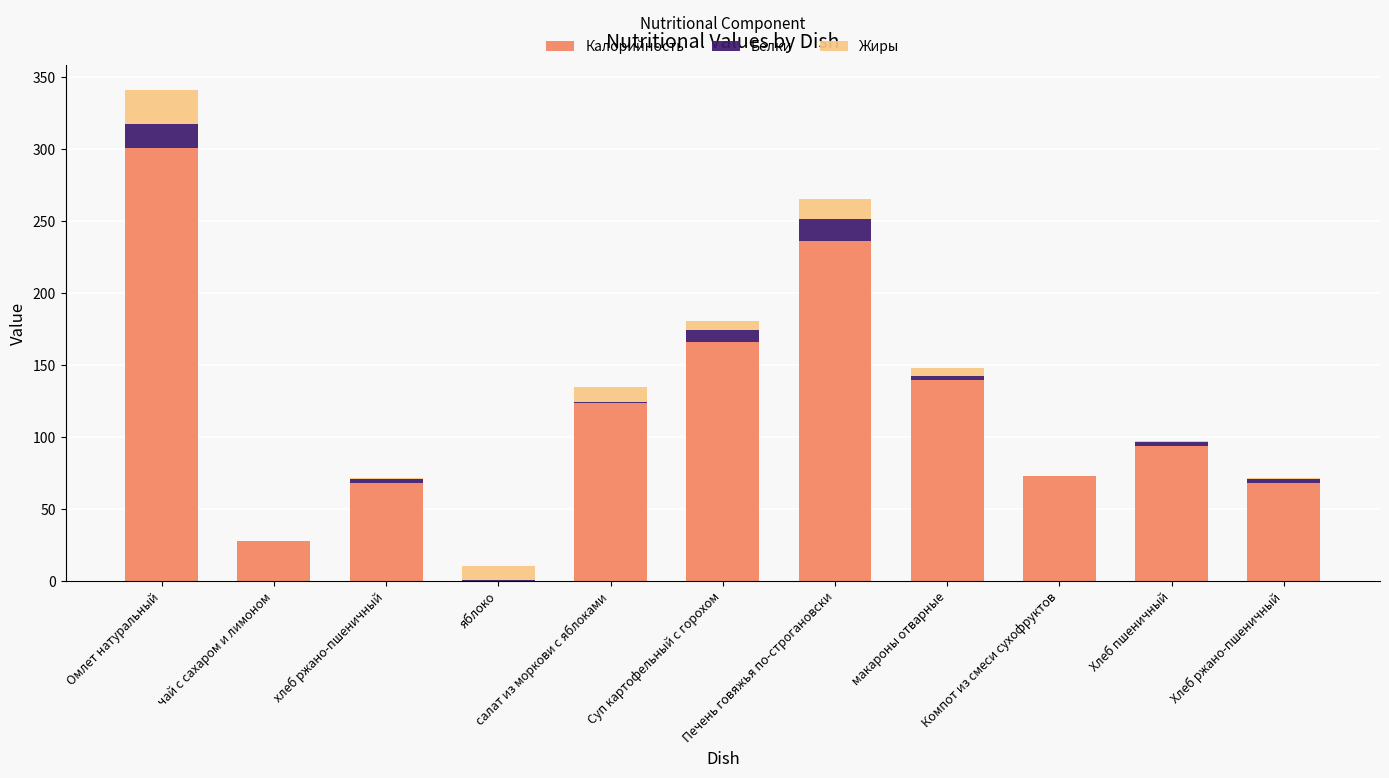

What is the highest value of the Калорийность series?

300.7